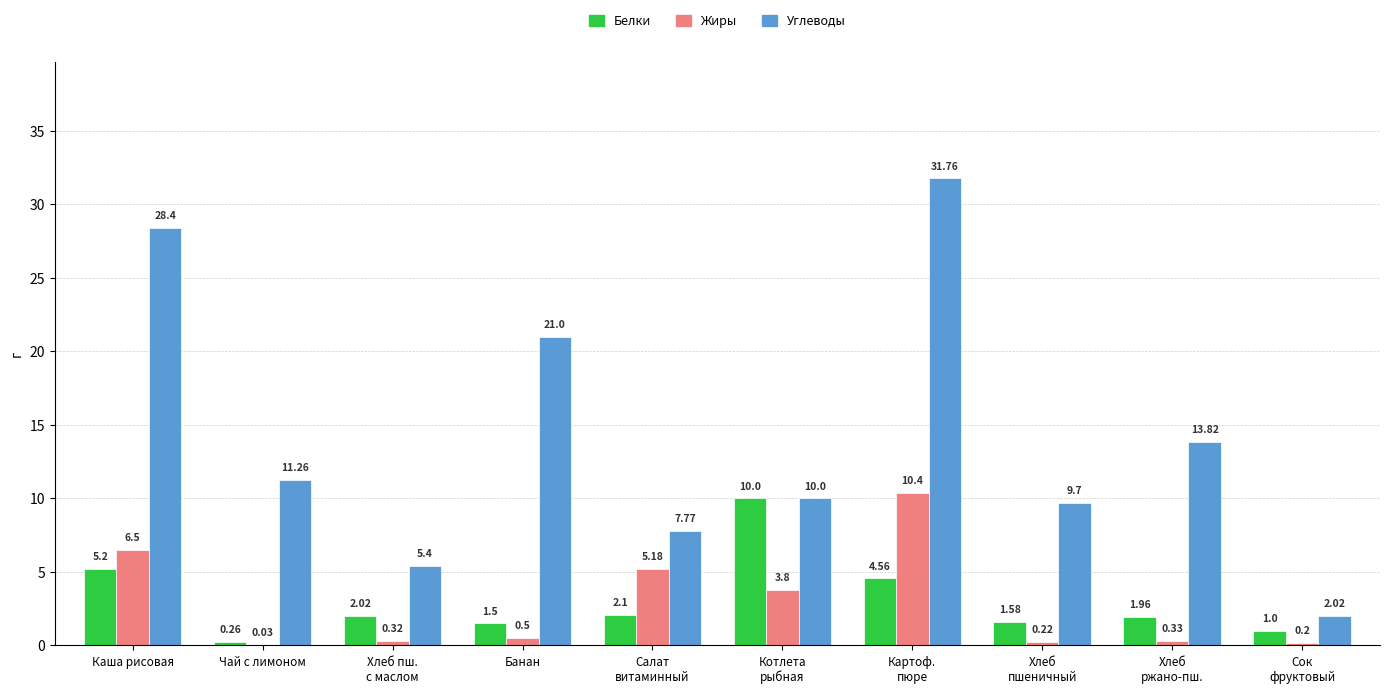

The value of Белки at Каша рисовая is 3.1. True or false?

False